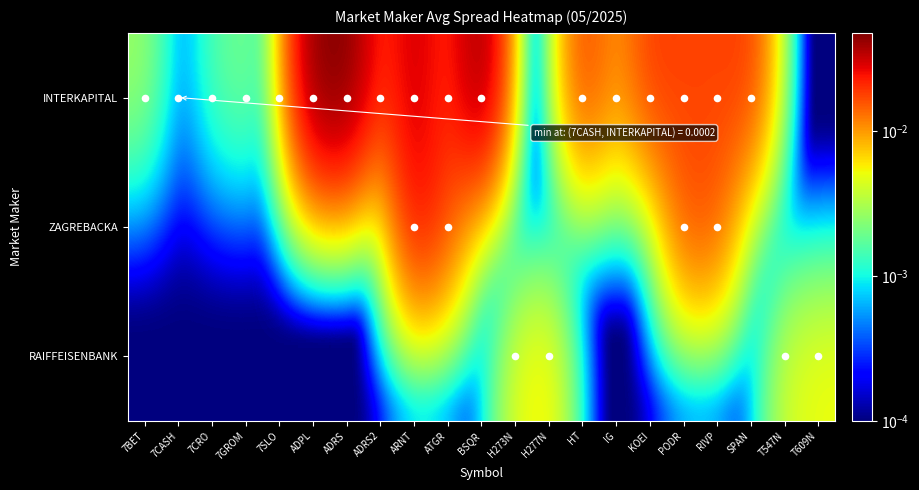

How many data points does each series have?

21